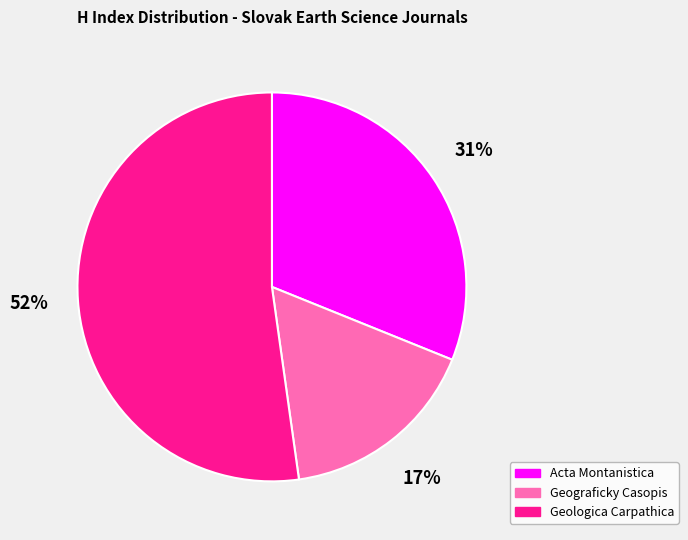

How many segments does this pie chart have?

3